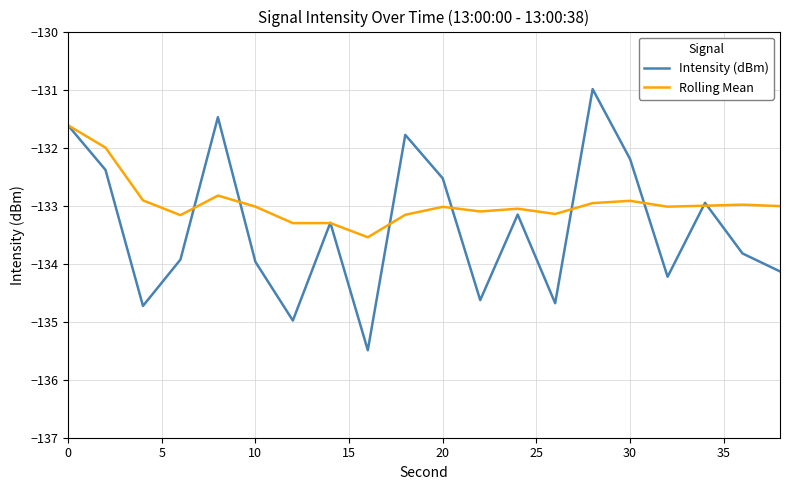

List the series in order of their peak value, lowest first.

Rolling Mean, Intensity (dBm)